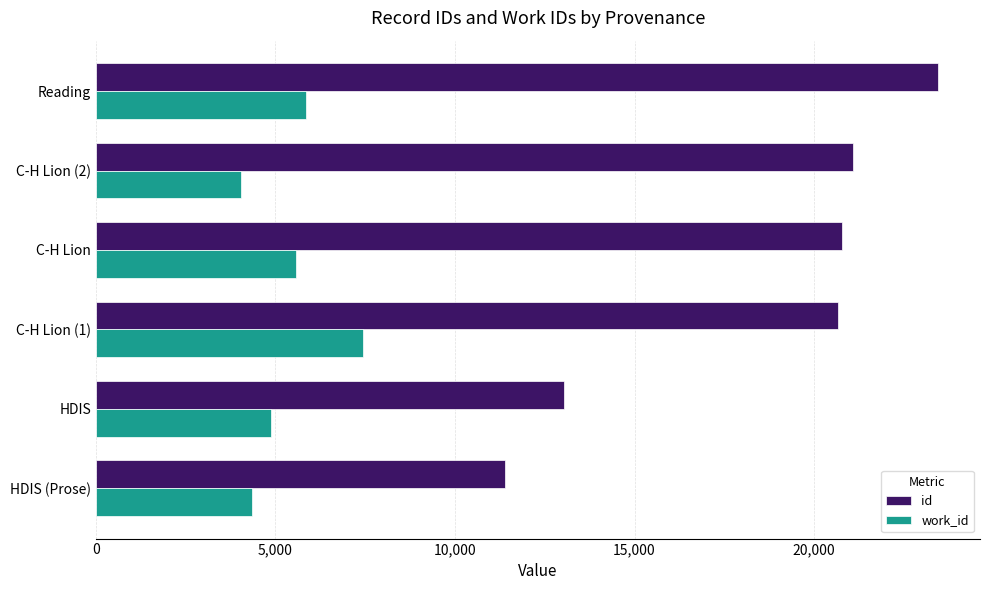

List the series in order of their overall mean, lowest first.

work_id, id